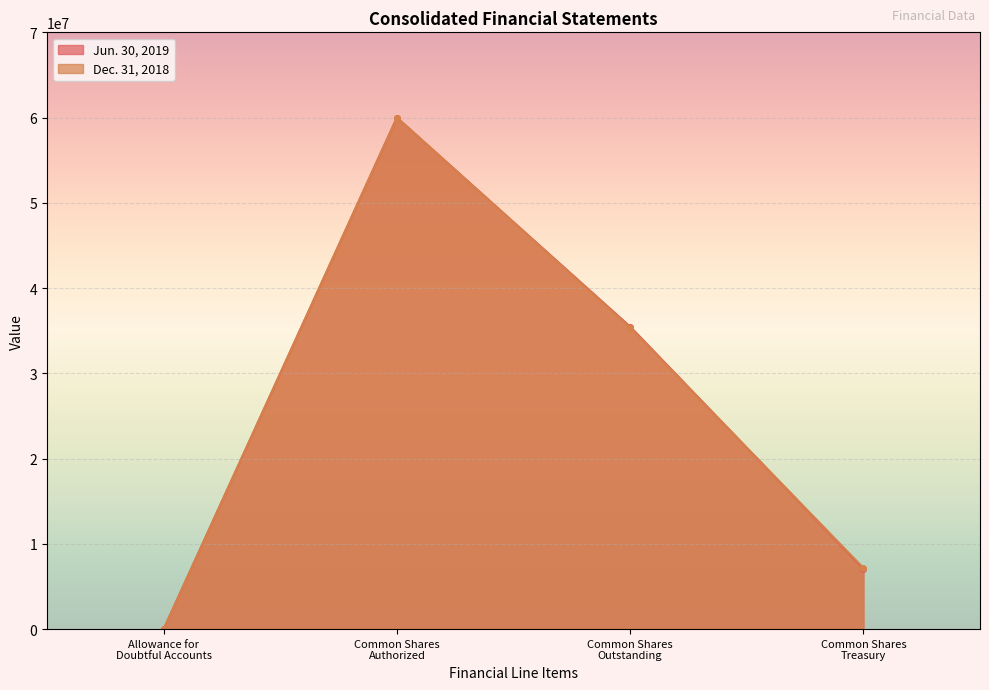

What is the label of the 4th point from the right?

Allowance for
Doubtful Accounts